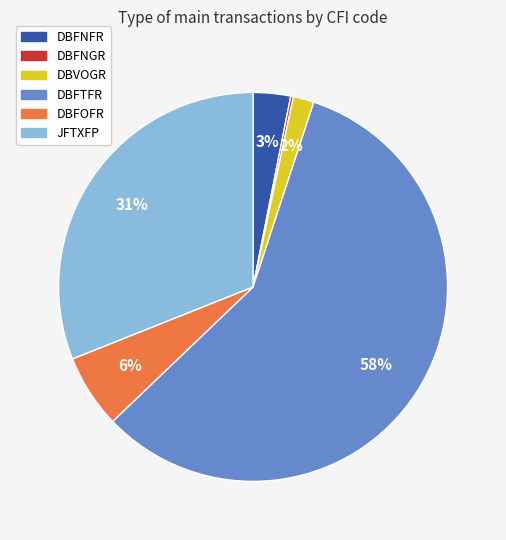

What is the majority slice?

DBFTFR